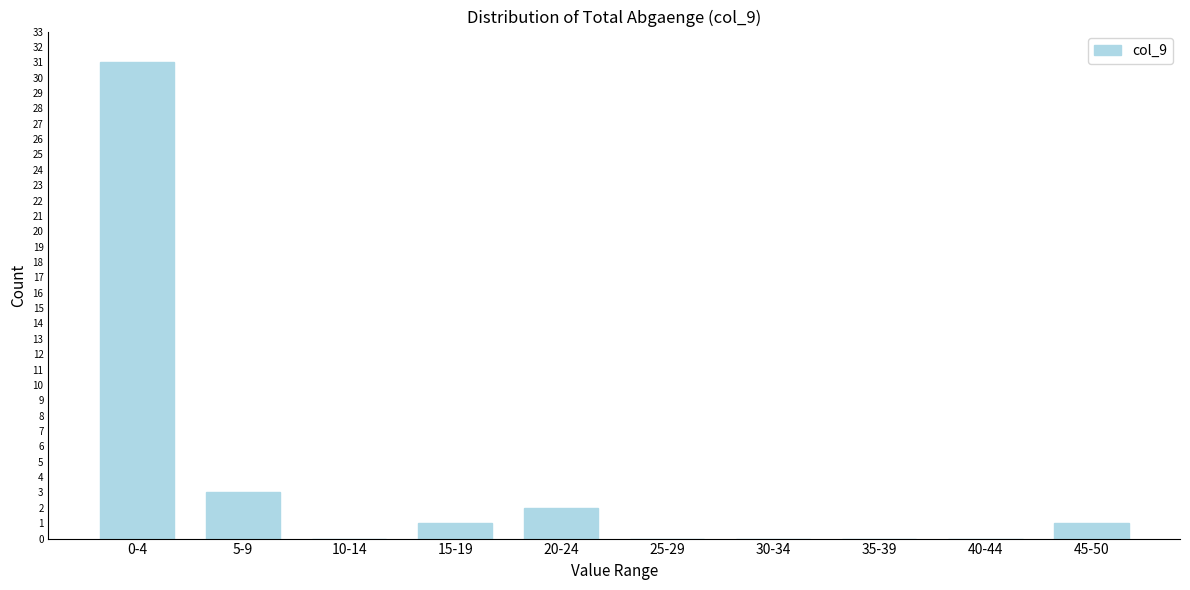

Reading left to right, transcribe all the data shown in this chart.

0-4=31	5-9=3	10-14=0	15-19=1	20-24=2	25-29=0	30-34=0	35-39=0	40-44=0	45-50=1